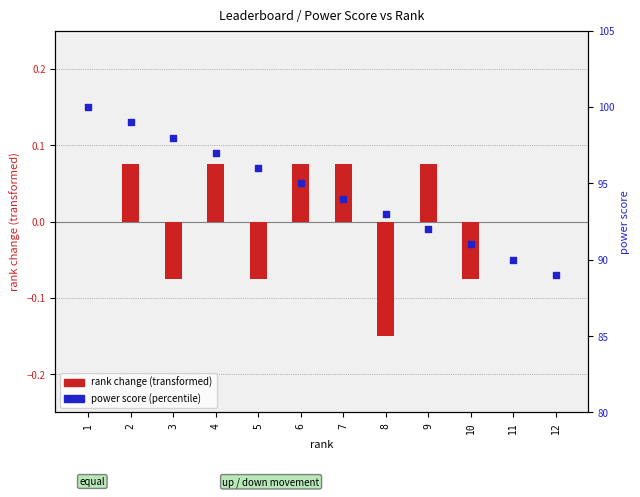

Which series reaches the minimum Y coordinate?

rank change (transformed)